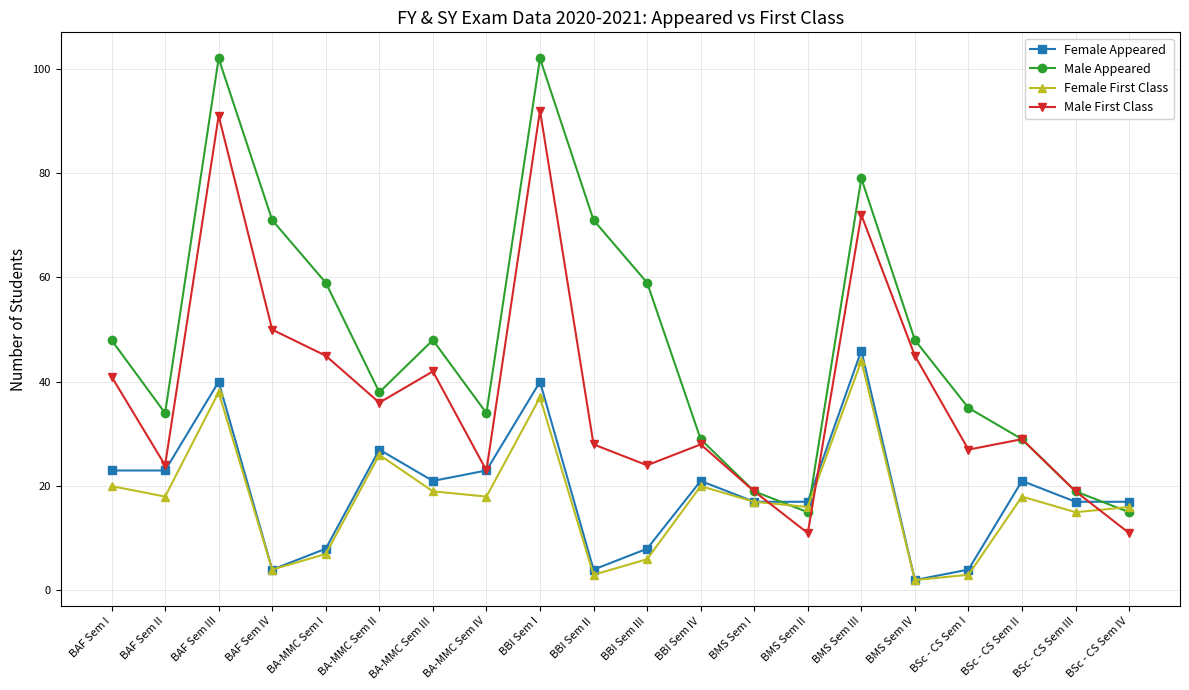

What is the label of the 1st point from the right?

BSc - CS Sem IV